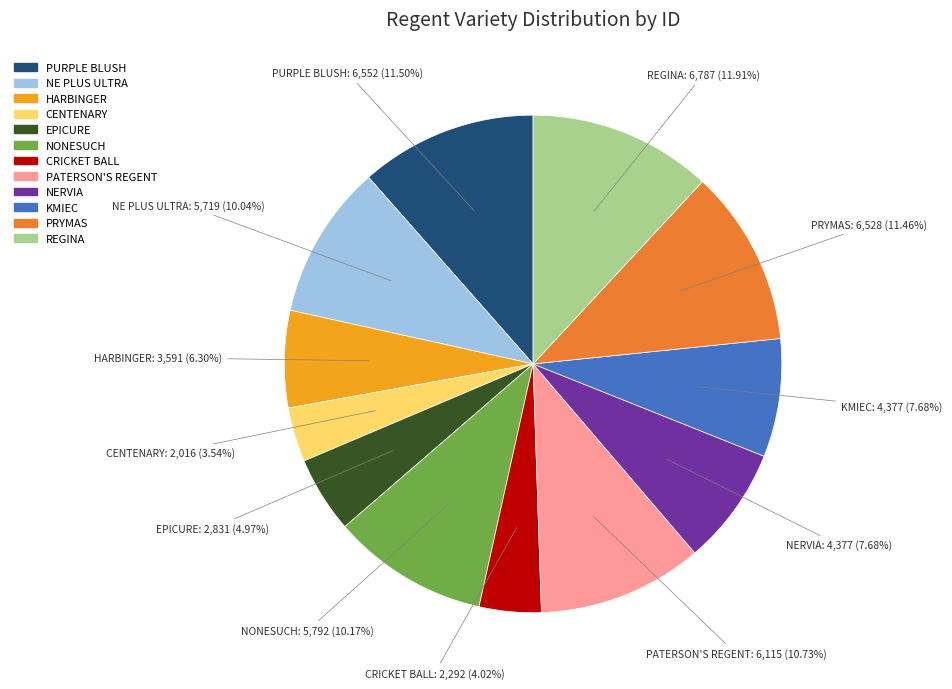

What is the ratio of the value at PATERSON'S REGENT to the value at CENTENARY?

3.0